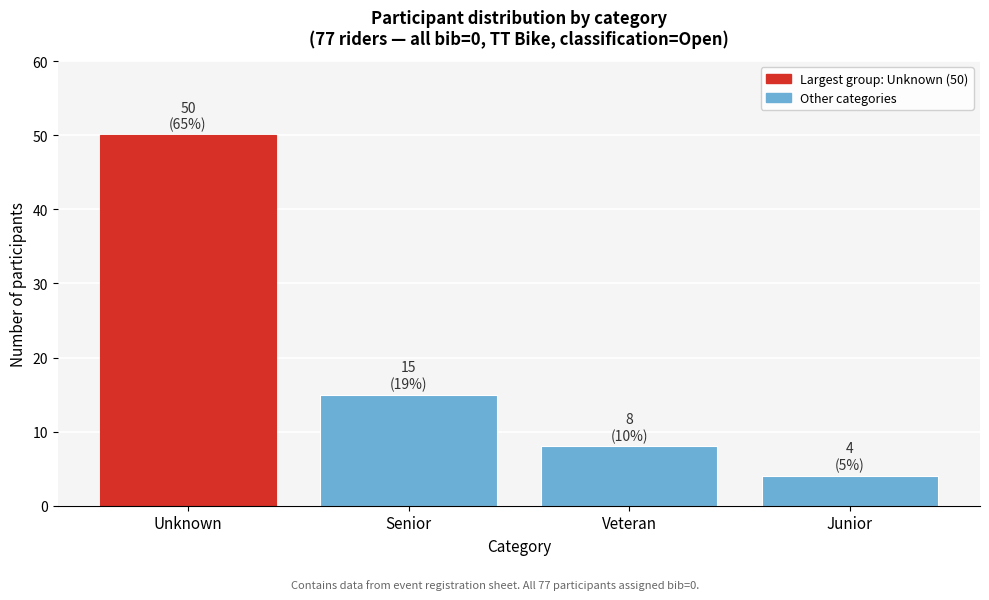

Reading left to right, list all the values displayed in this chart.

Unknown=50	Senior=15	Veteran=8	Junior=4